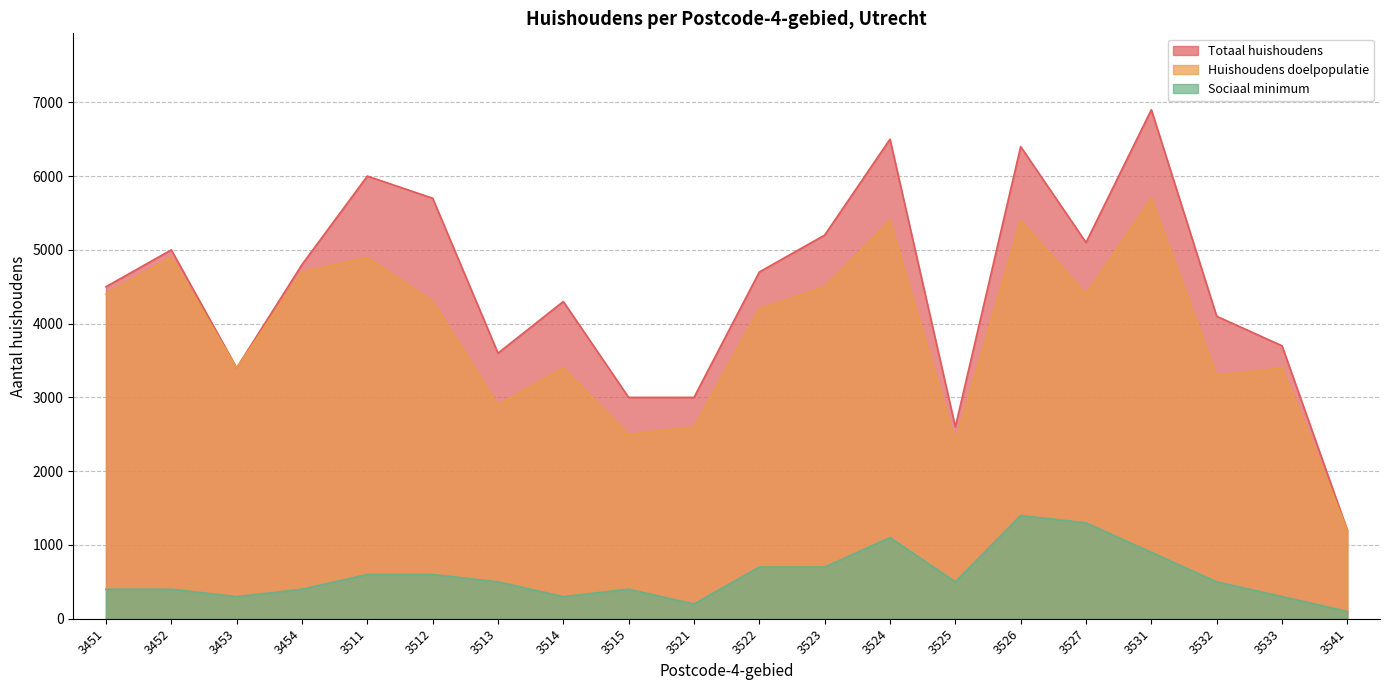

True or false: Totaal huishoudens and Sociaal minimum intersect in this chart.

False